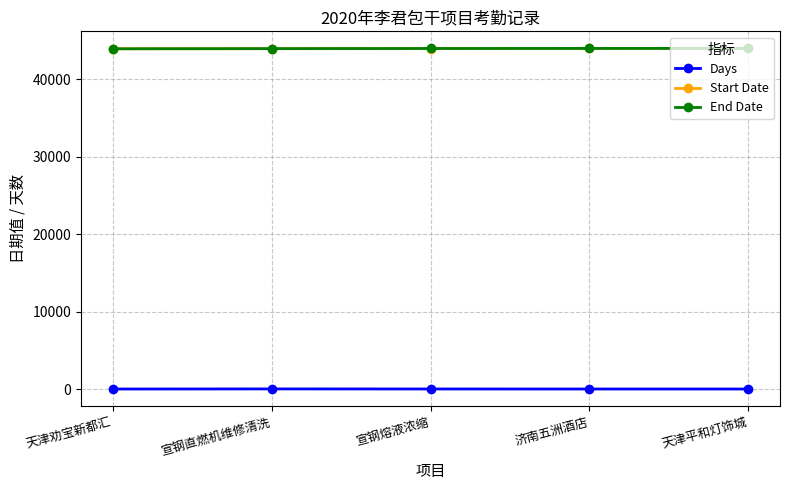

The value of End Date at 天津劝宝新都汇 is 43932. True or false?

True